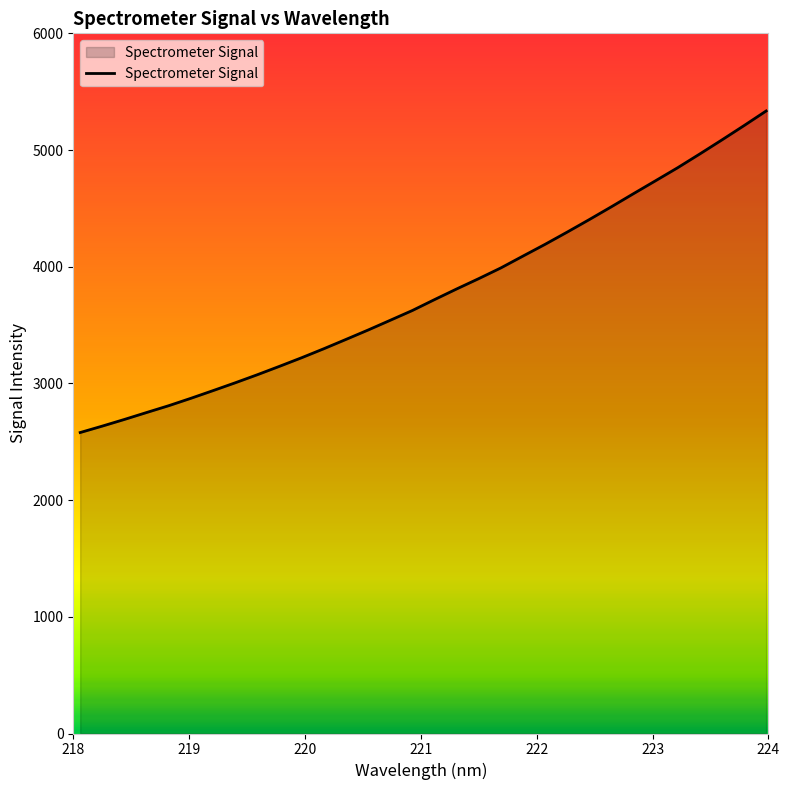

What is the smallest value displayed?

2579.1